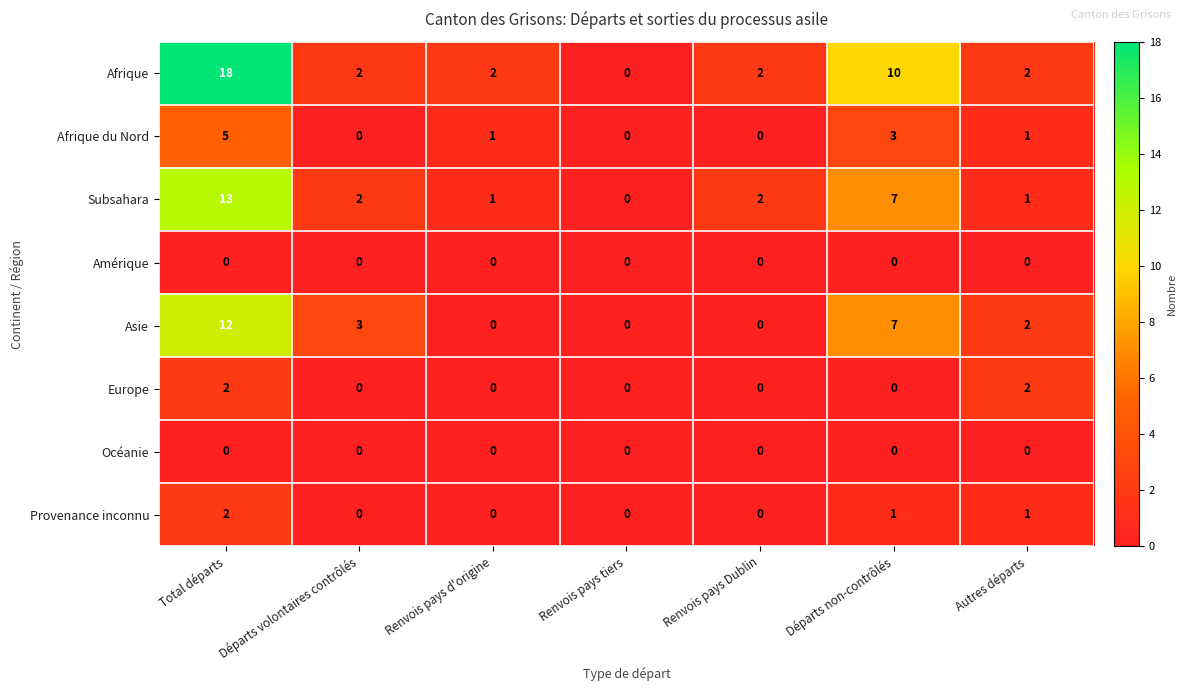

Count the Afrique du Nord values in the range 0 to 3.

6